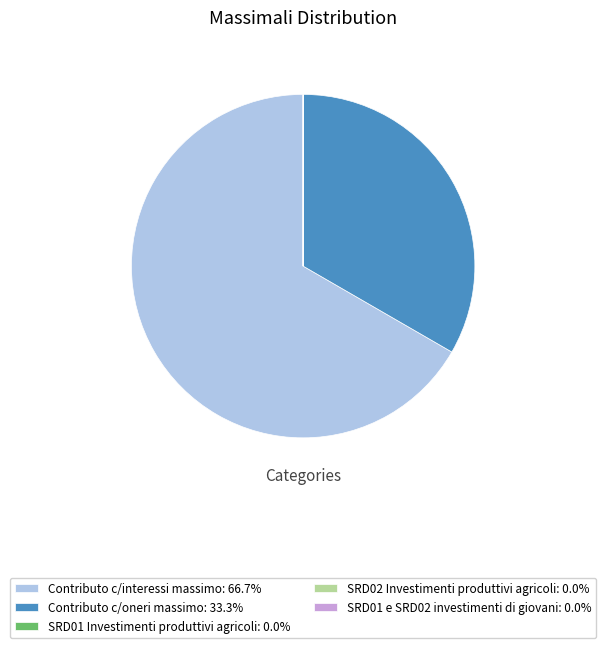

Is there any slice that represents more than half of the pie?

Yes